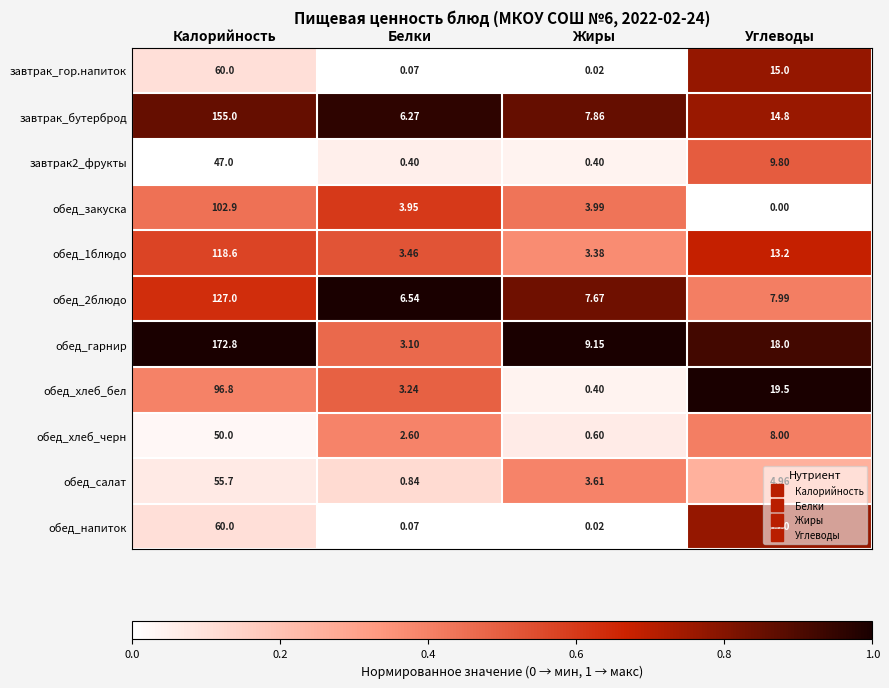

Which category has the lowest value across all series?

Углеводы